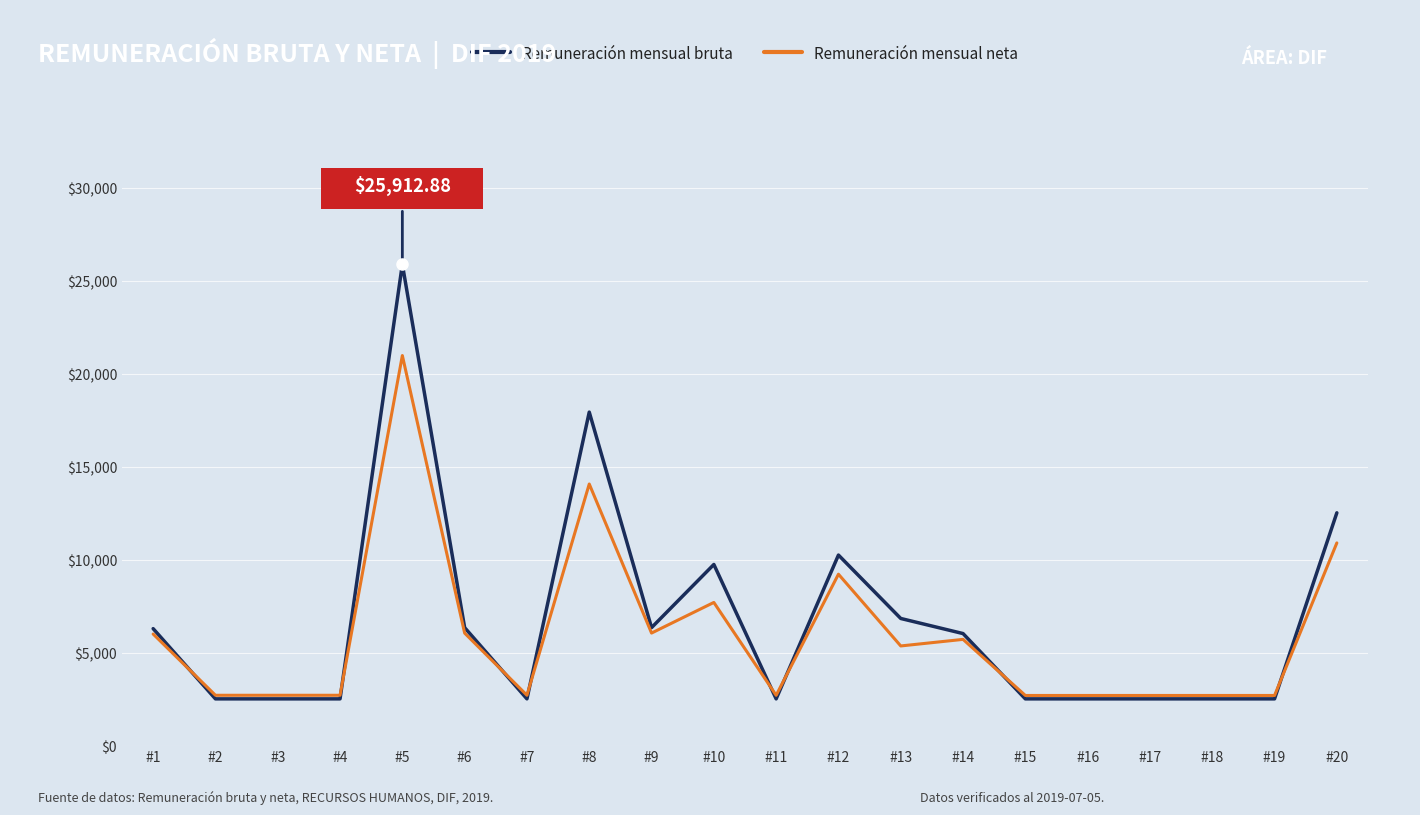

What is the total value across all series at #6?

12441.9